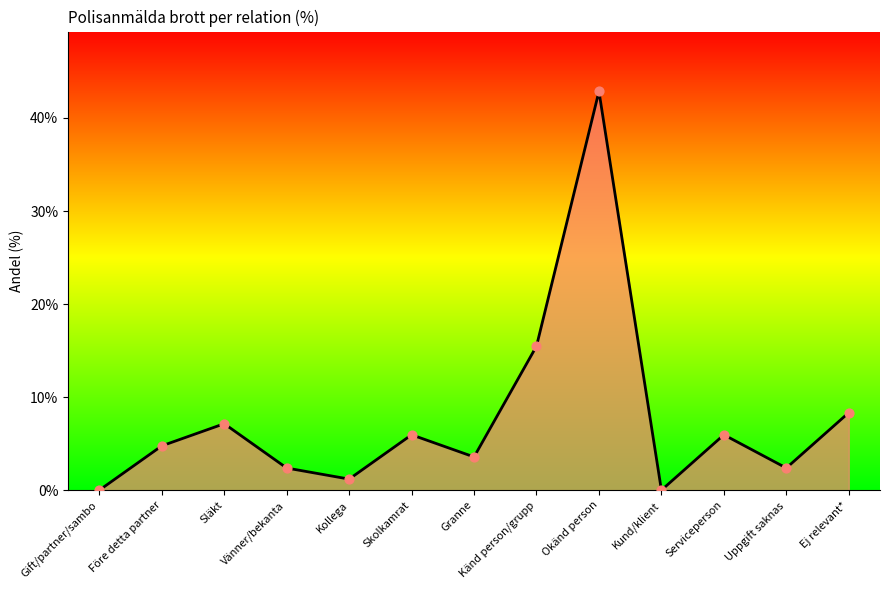

What is the ratio of the value at Känd person/grupp to the value at Vänner/bekanta?

6.5